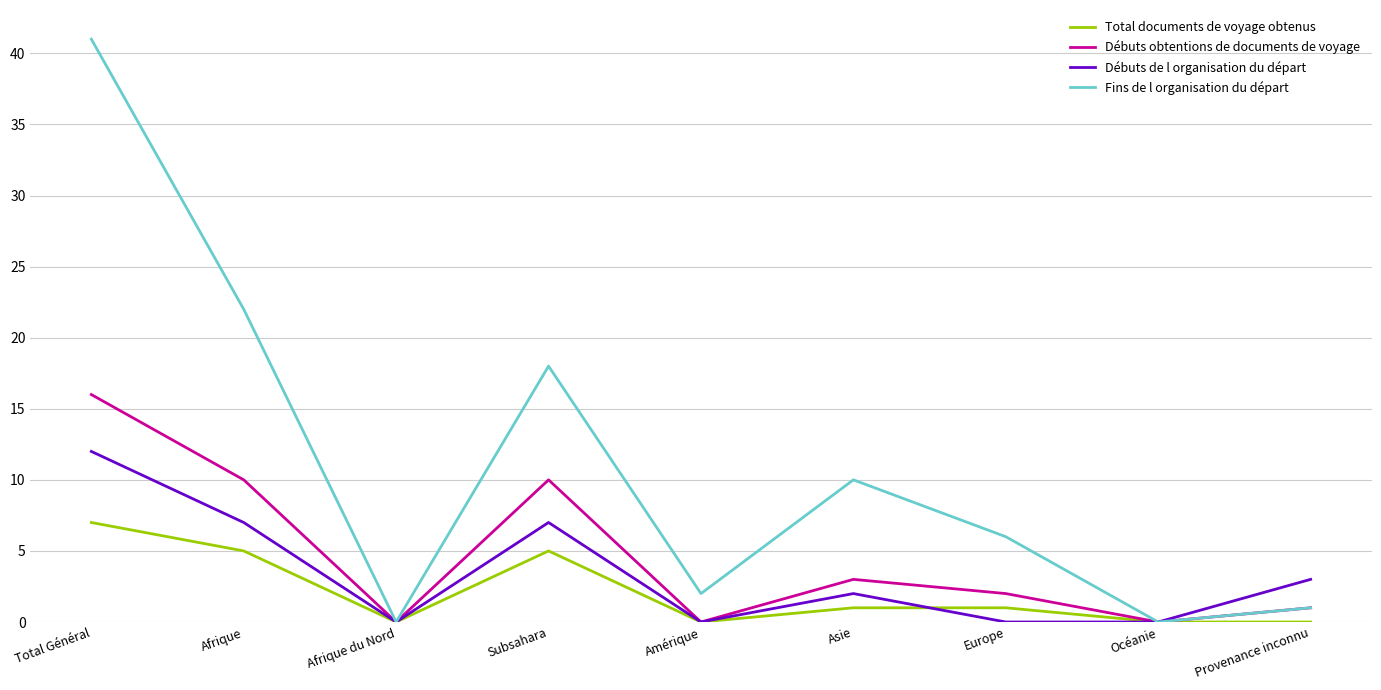

Reading right to left, extract all data points from this chart.

Total documents de voyage obtenus: 0	0	1	1	0	5	0	5	7
Débuts obtentions de documents de voyage: 1	0	2	3	0	10	0	10	16
Débuts de l organisation du départ: 3	0	0	2	0	7	0	7	12
Fins de l organisation du départ: 1	0	6	10	2	18	0	22	41